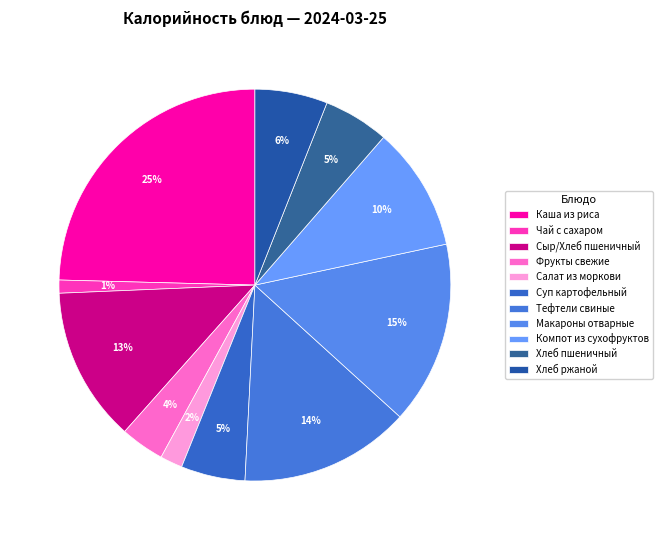

How much of the chart is everything except Фрукты свежие?

96.4%